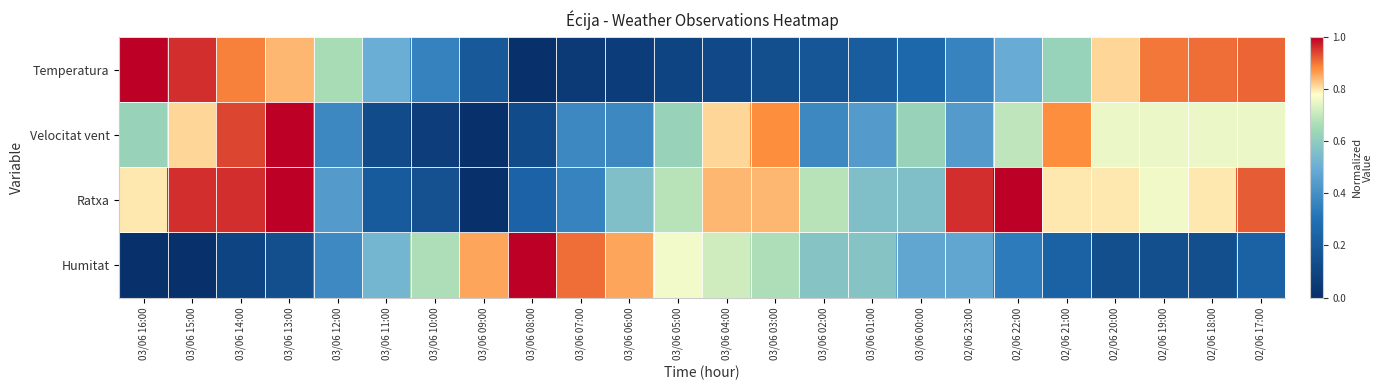

Between 03/06 10:00 and 03/06 06:00, which series saw the biggest shift?

Ratxa